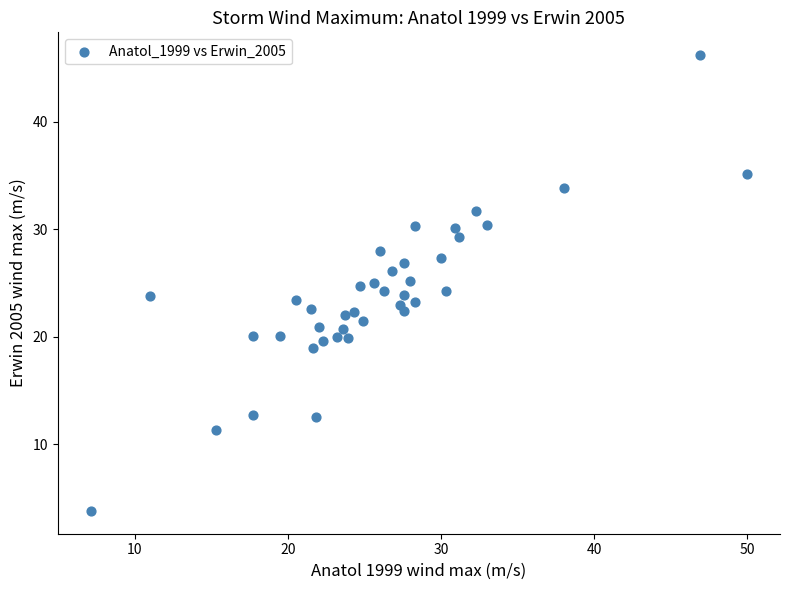

What is the range of X values (max minus min)?

42.9